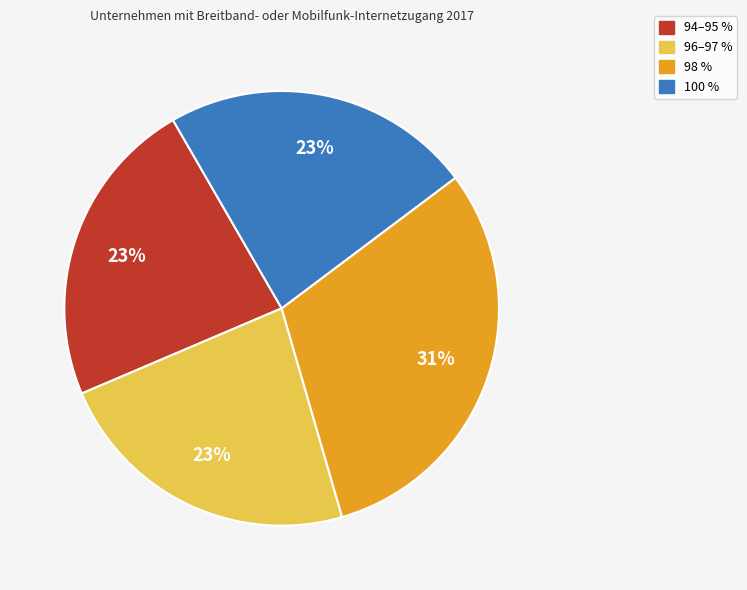

Is there a majority slice in this chart?

No